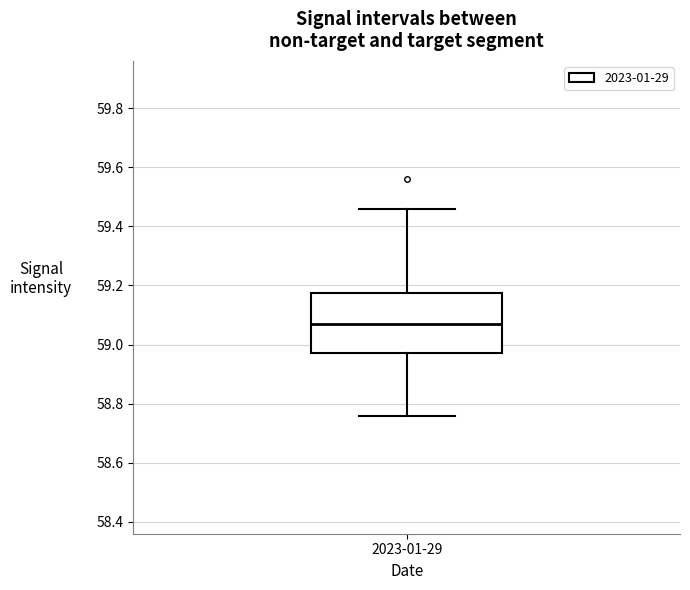

Transcribe this box plot: give where the median line is, the range the box spans, and where the two whiskers end, as read against the y-axis. The values are not printed on the chart, so give them approximately, as read against the axis.

median 59.08, box 58.98 to 59.18, whiskers 58.76 to 59.46